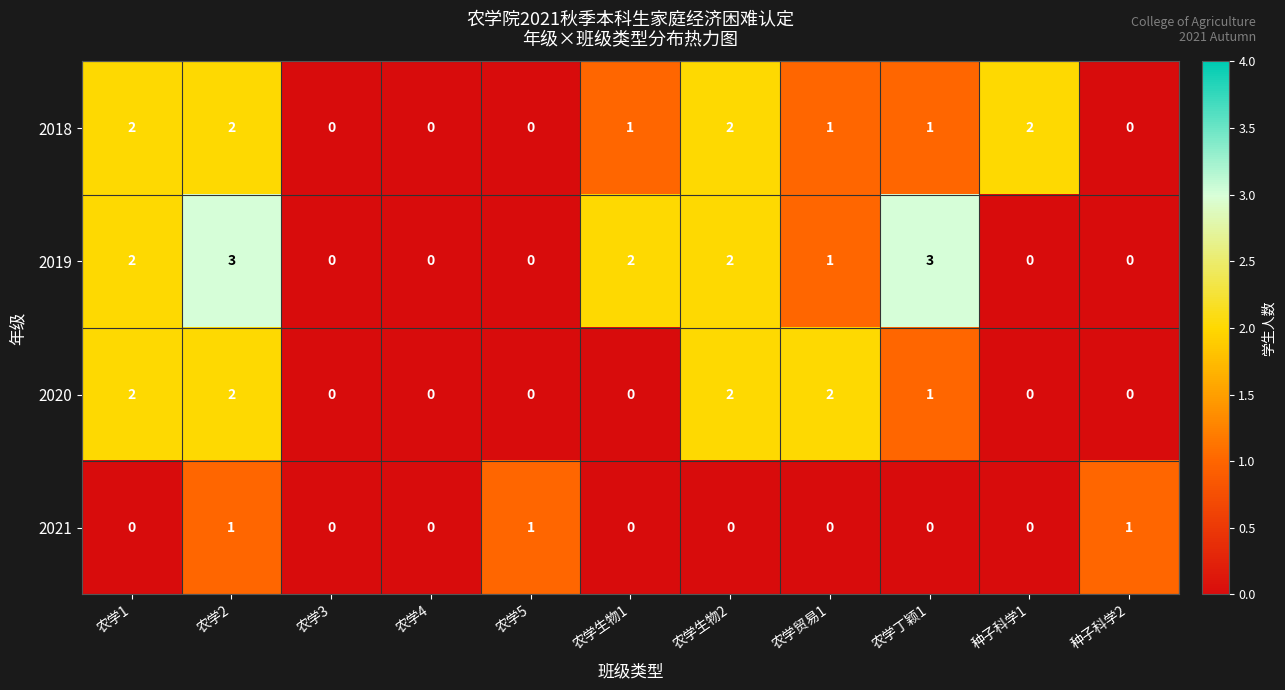

The 2019 series shows 0 at 农学5. True or false?

True